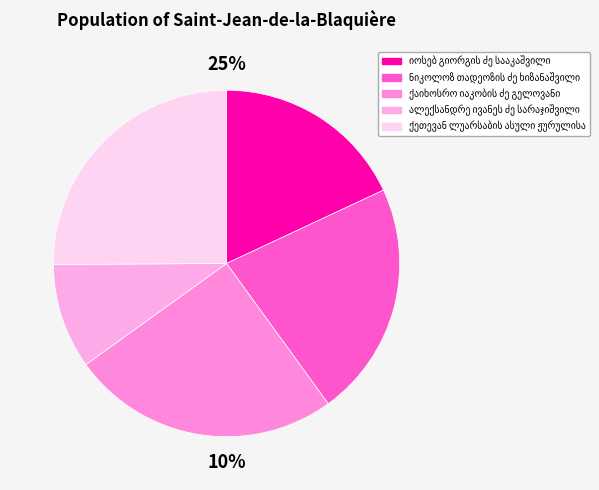

Does any single category account for the majority?

No